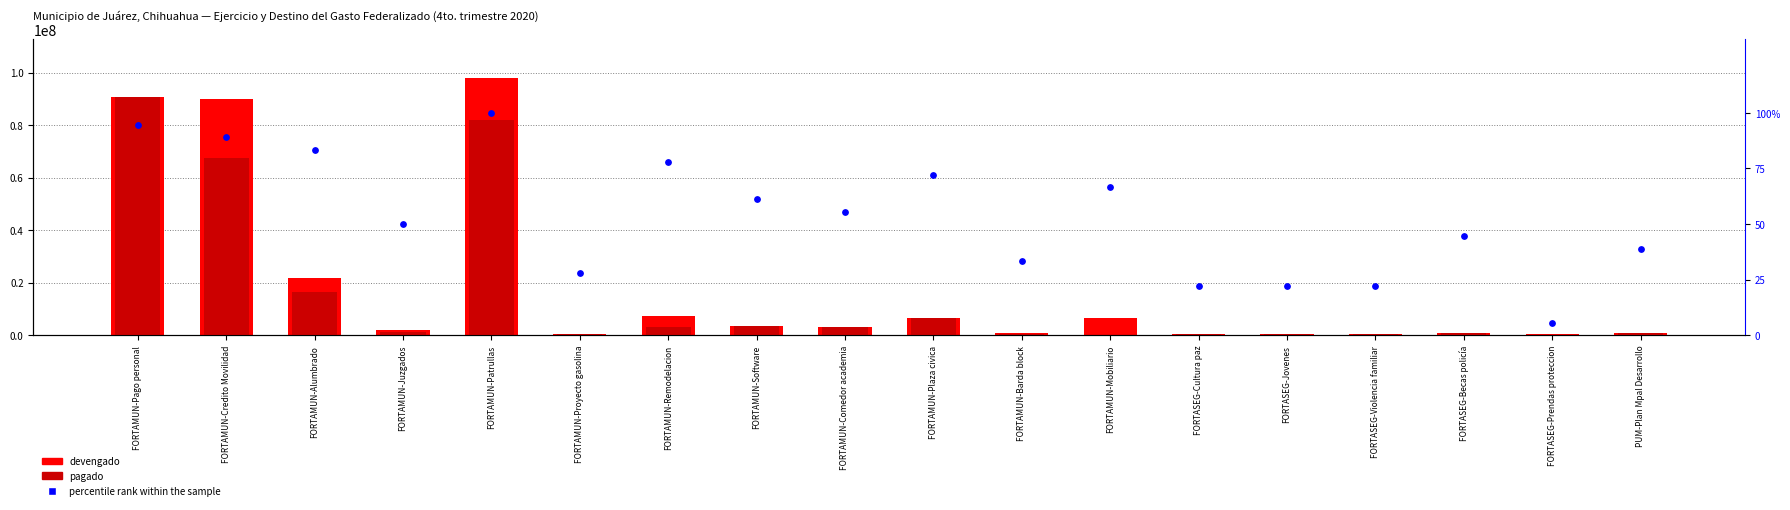

Is the value of devengado at FORTAMUN-Juzgados greater than the value of pagado at FORTAMUN-Mobiliario?

Yes